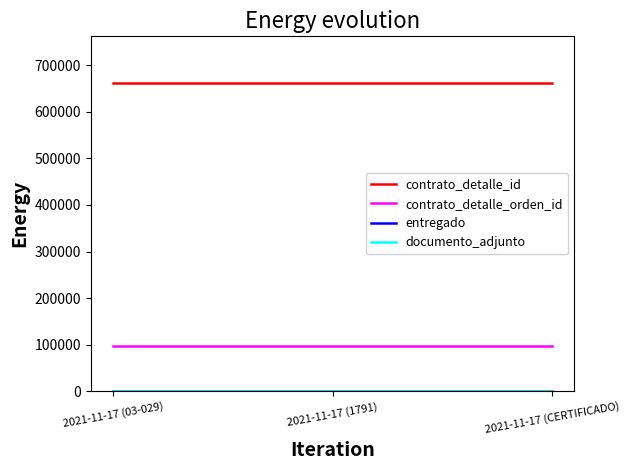

Does the chart display data point markers on the line(s)?

No